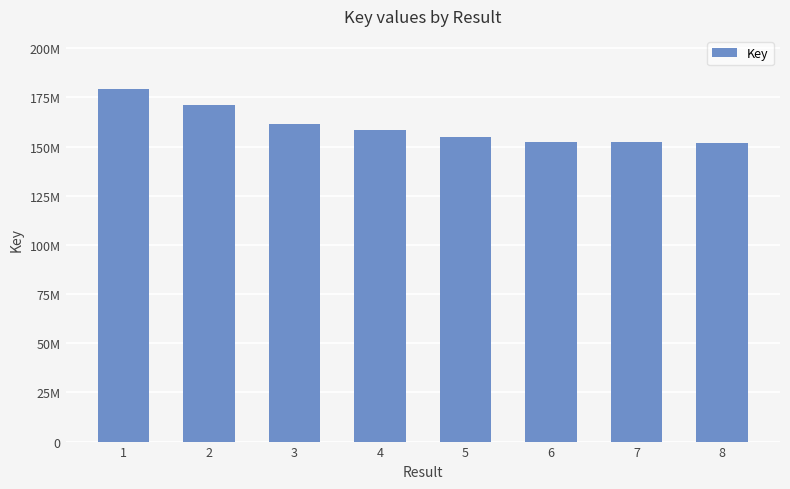

The value at 2 is 292744008. True or false?

False